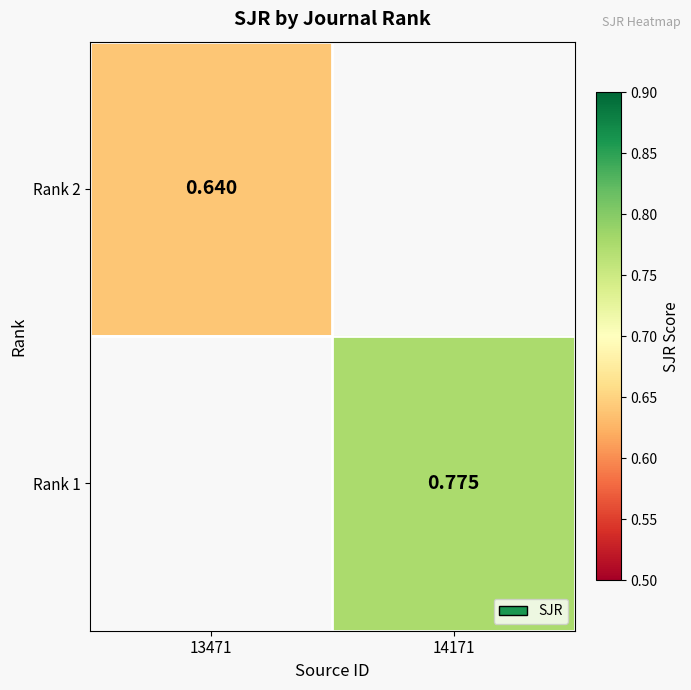

What is the sum of the Rank 2 values at 13471 and 14171?

0.6